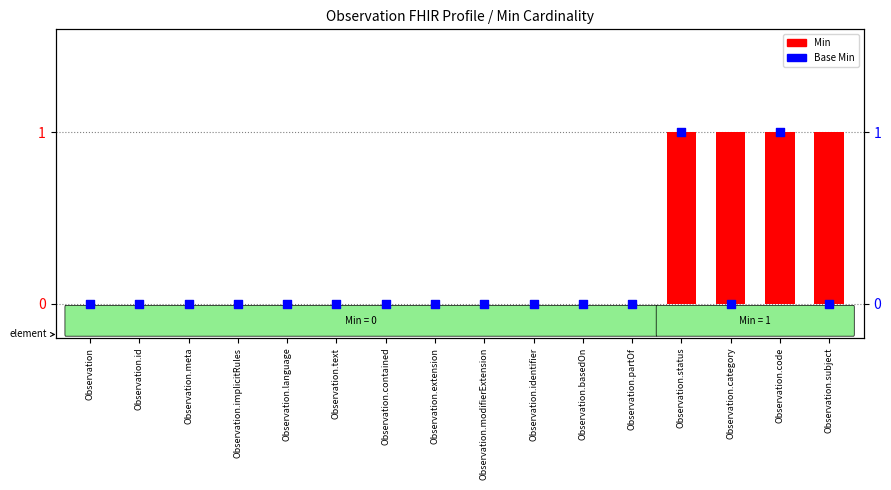

Which series reaches the minimum Y coordinate?

Min